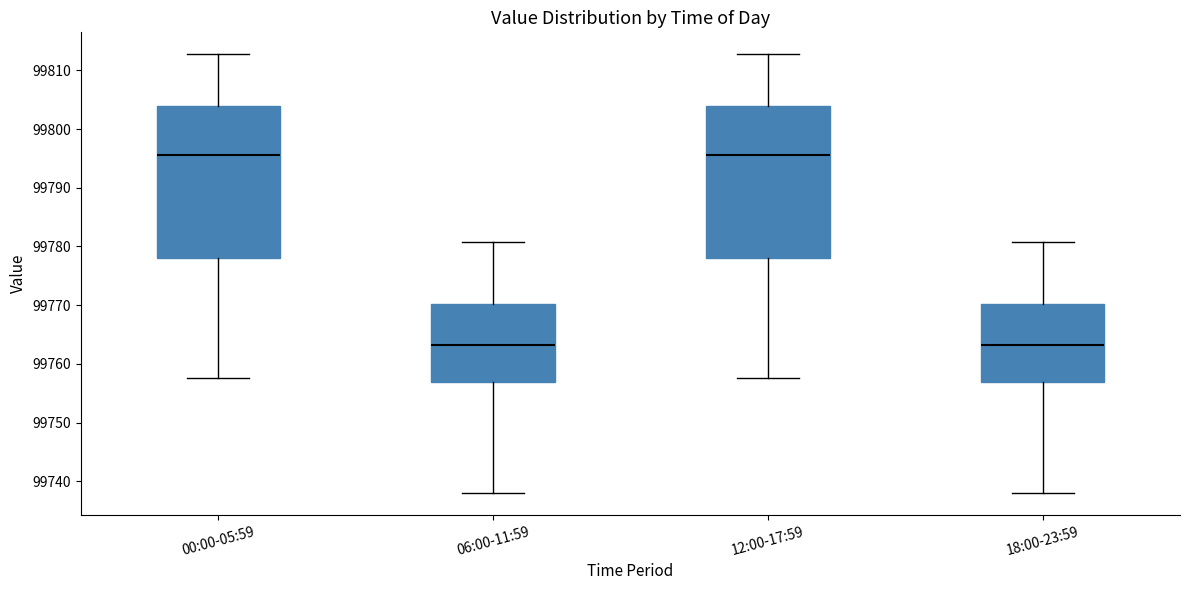

Reading left to right, read every box against the y-axis: the position of its median line, the range the box covers, and the ends of its whiskers. The values are not printed on the chart, so give them approximately, as read against the axis.

00:00-05:59: median 99796, box 99778 to 99804, whiskers 99758 to 99813
06:00-11:59: median 99763, box 99757 to 99770, whiskers 99738 to 99781
12:00-17:59: median 99796, box 99778 to 99804, whiskers 99758 to 99813
18:00-23:59: median 99763, box 99757 to 99770, whiskers 99738 to 99781